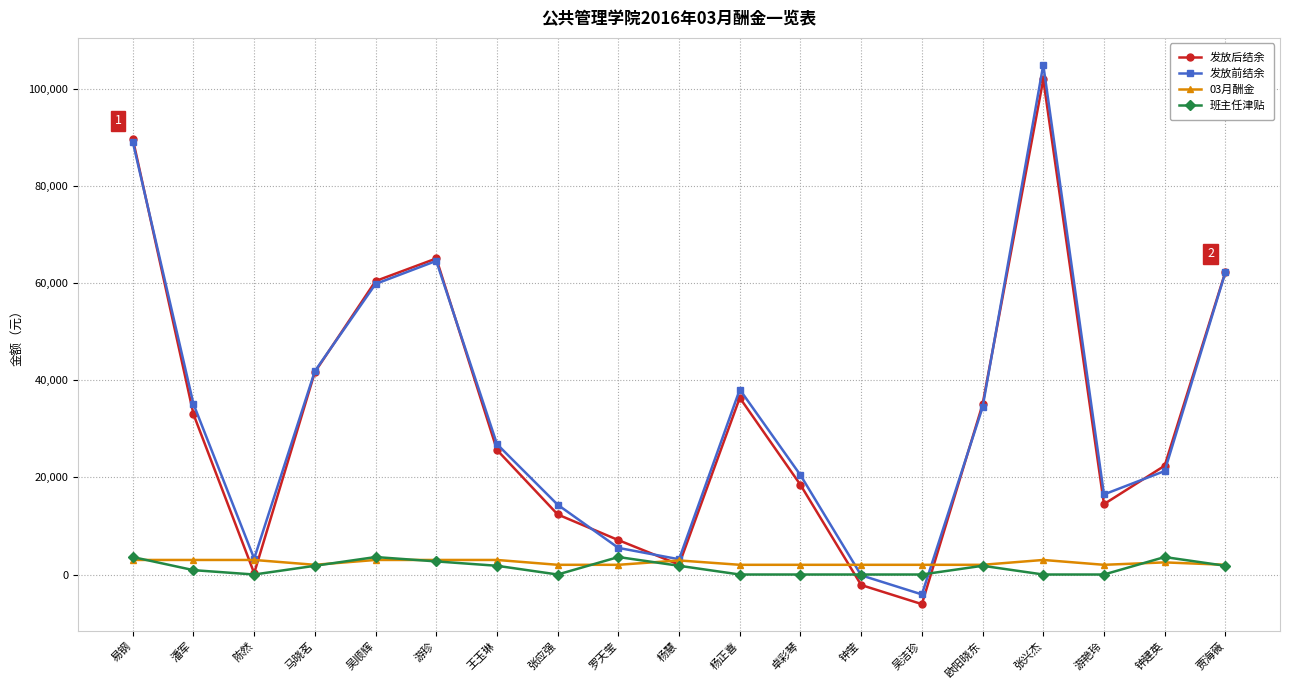

At which label is 发放前结余 closest to 50457?

马晓茗